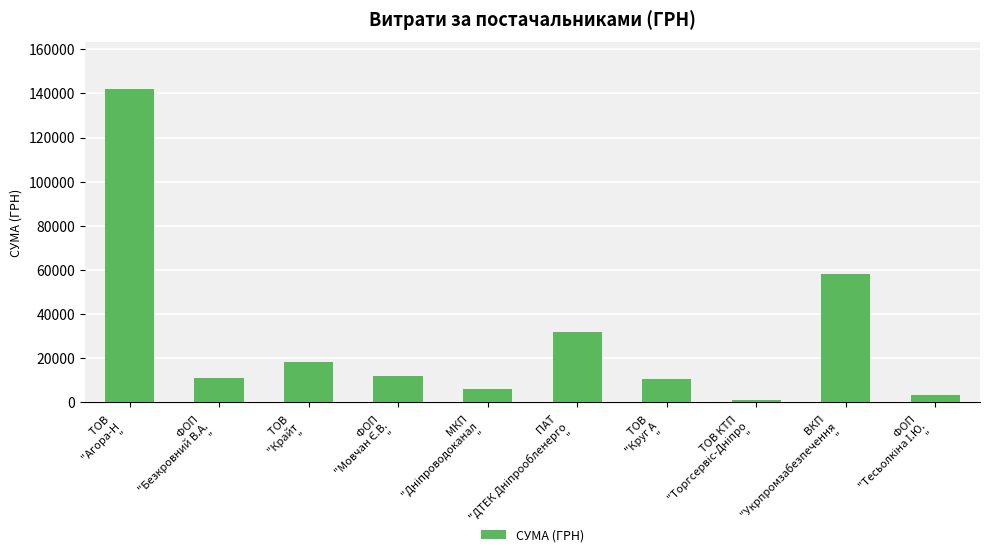

True or false: the data shows 10436.5 at ТОВ 
"Круг А
".

True